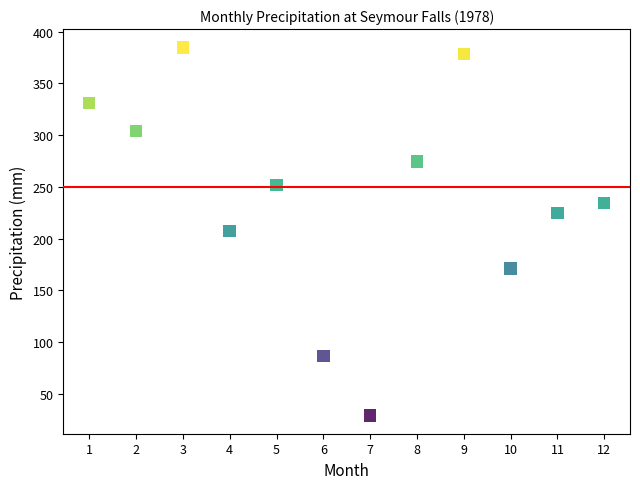

What is the average Y value?

239.8